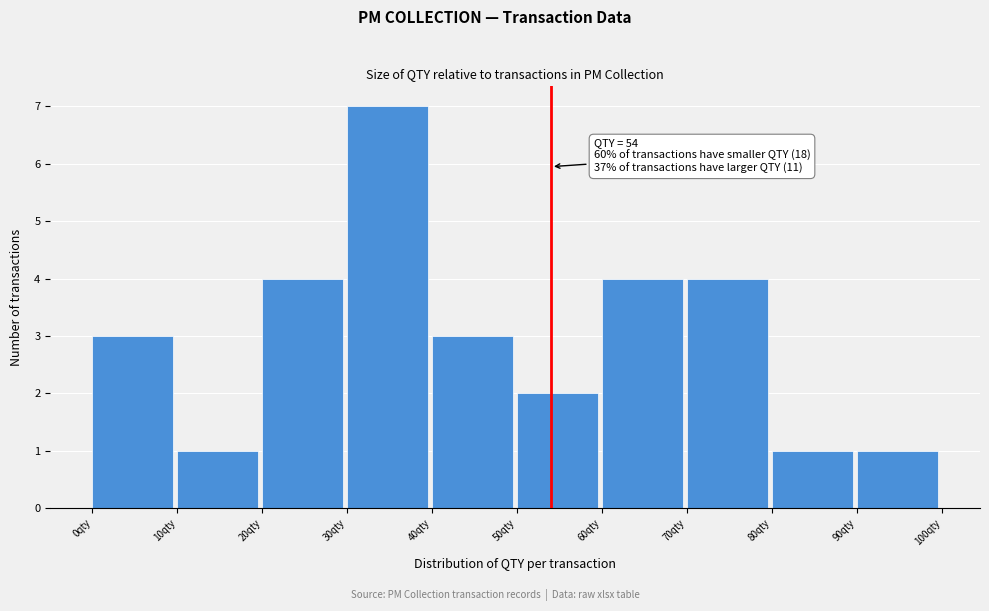

Which range on the x-axis has the tallest bar?

30 to 40